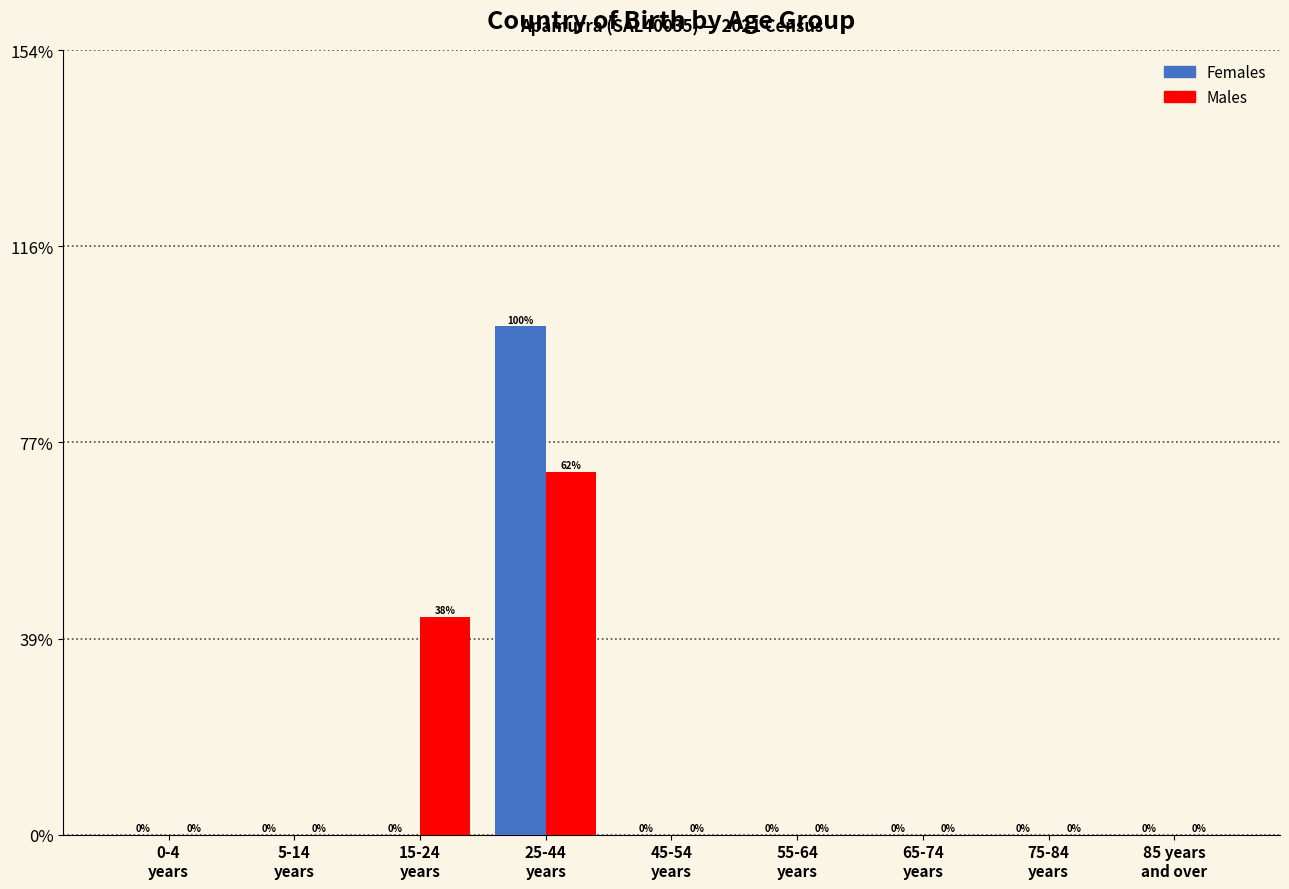

What are all the series names shown in the legend?

Females, Males